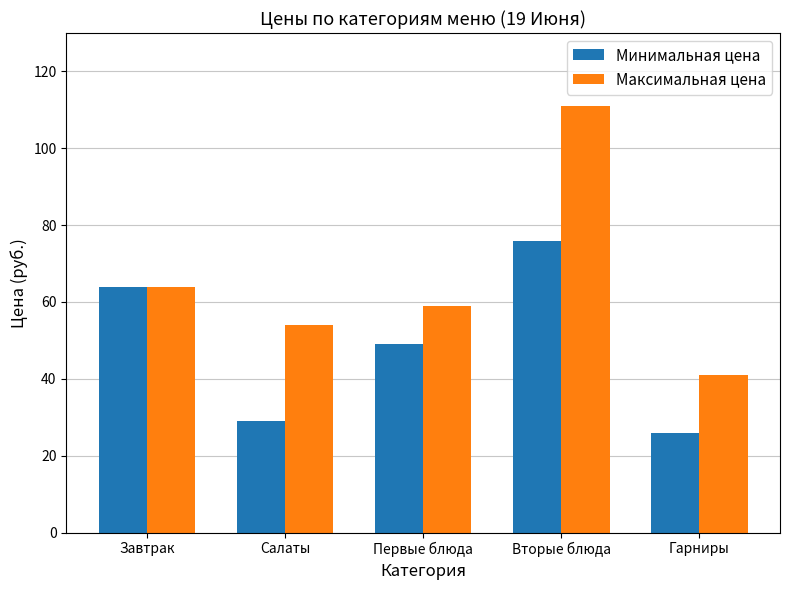

What is the sum of all Минимальная цена values?

244